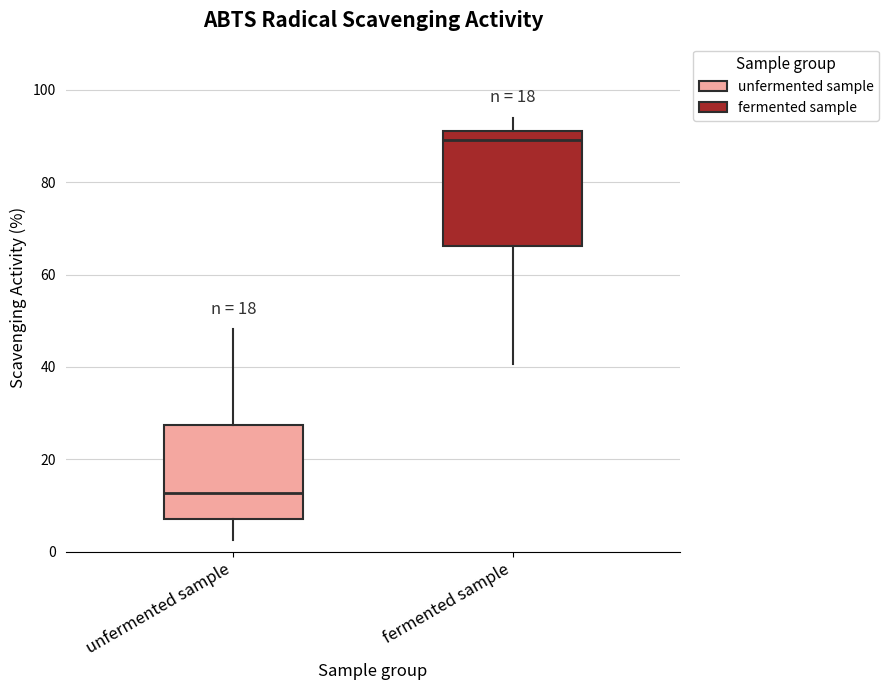

Comparing the boxes themselves (not the whiskers), which one is the tallest?

fermented sample